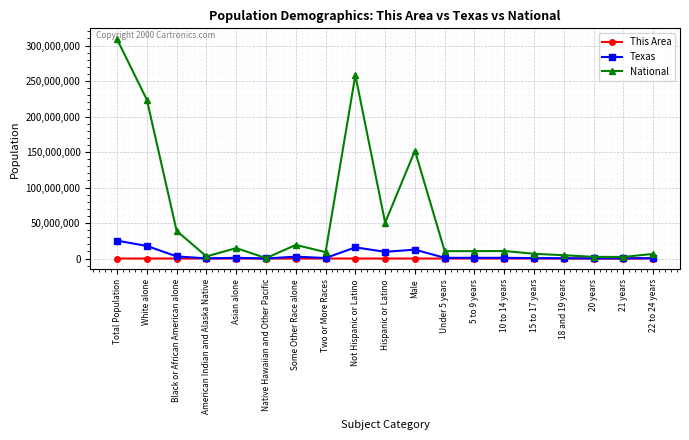

Rank the series by their maximum value, from lowest to highest.

This Area, Texas, National